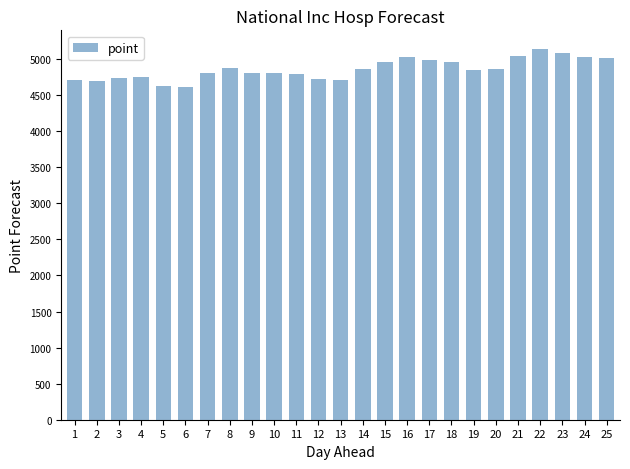

Read the value at 24.

5036